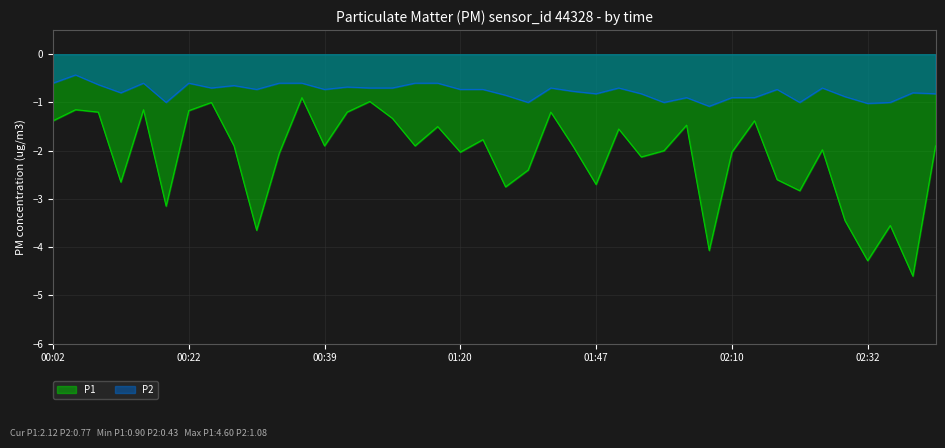

Is it true that P1 equals -2.4 at 01:38?

True